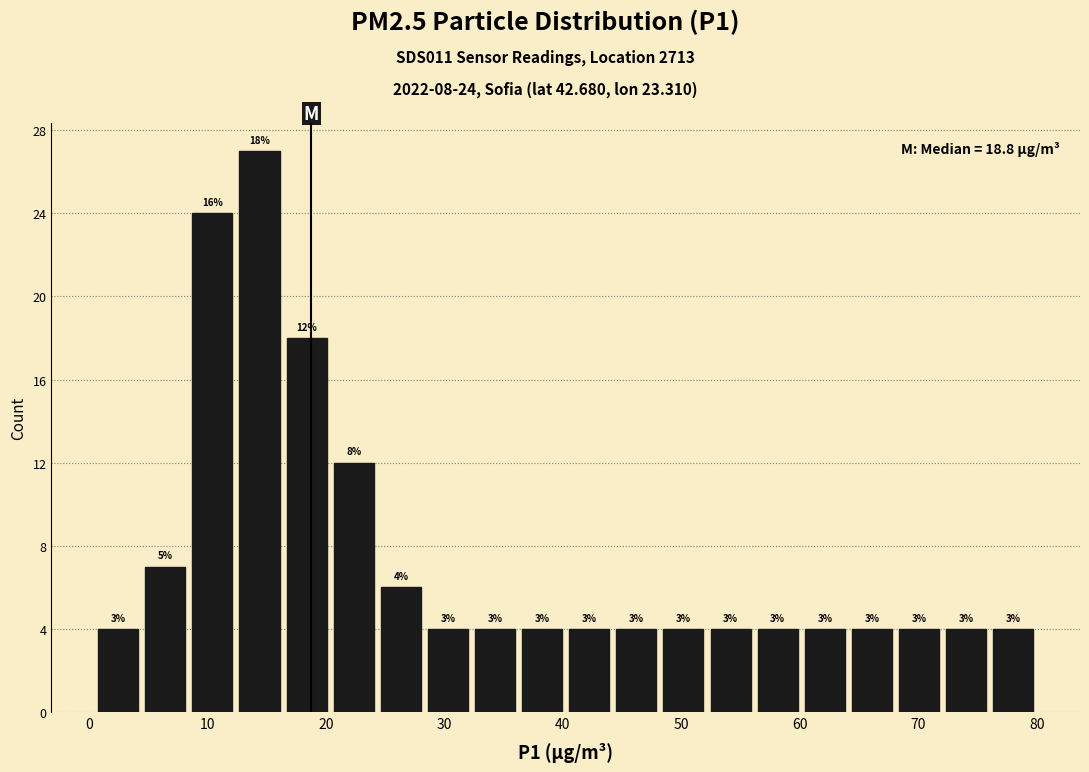

Around what value on the x-axis is the tallest bar? Give the approximate position of its centre, as read against the axis.

14